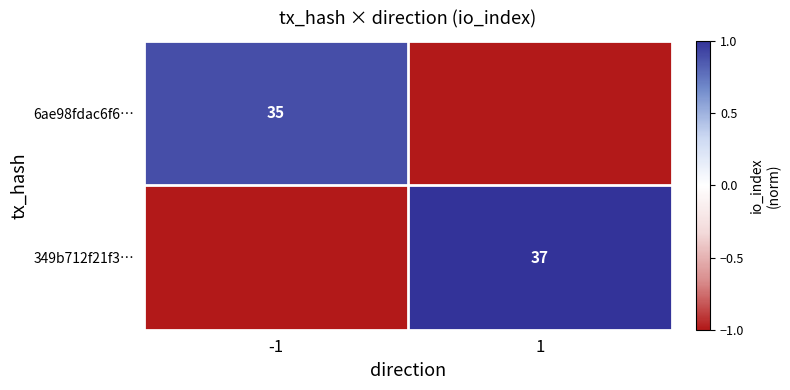

How many distinct data groups are displayed?

2